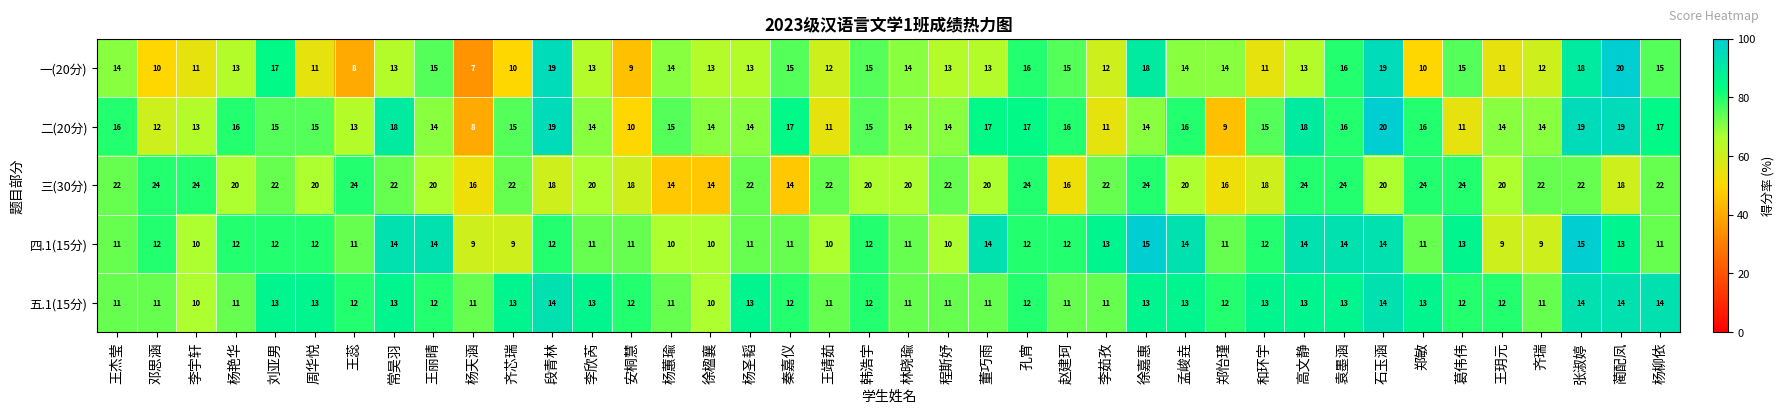

At how many categories does at least one series exceed 23?

9